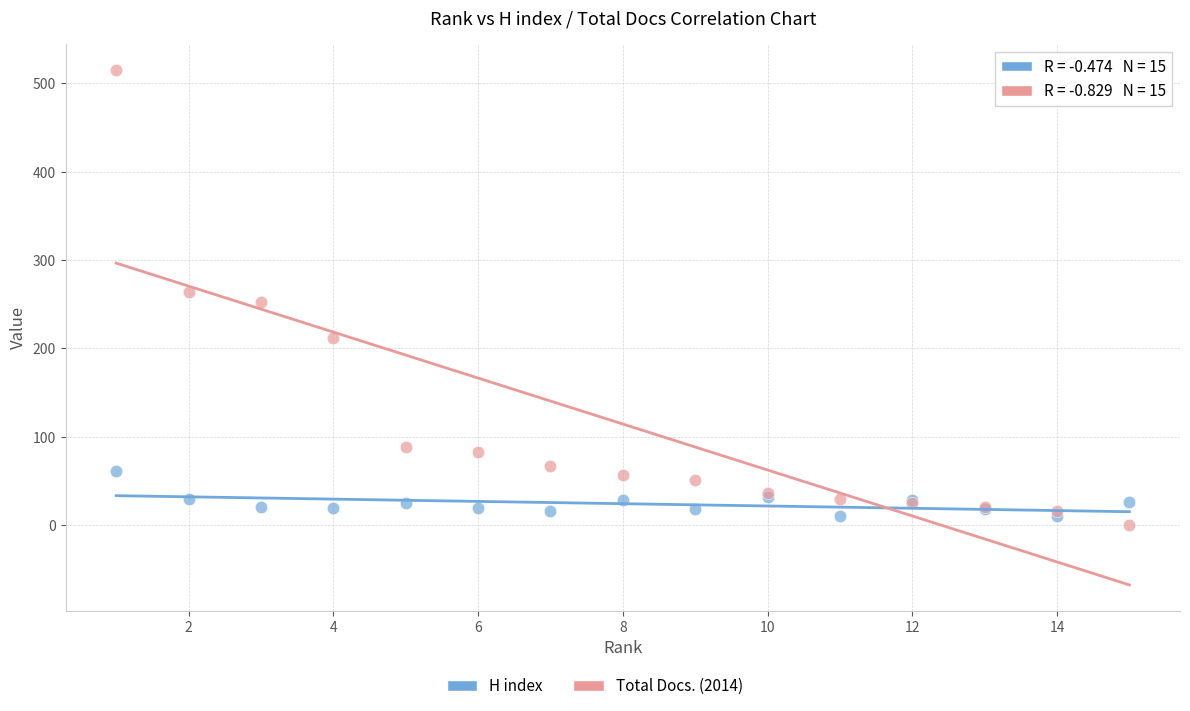

Which series contains the highest Y value?

Total Docs. (2014)